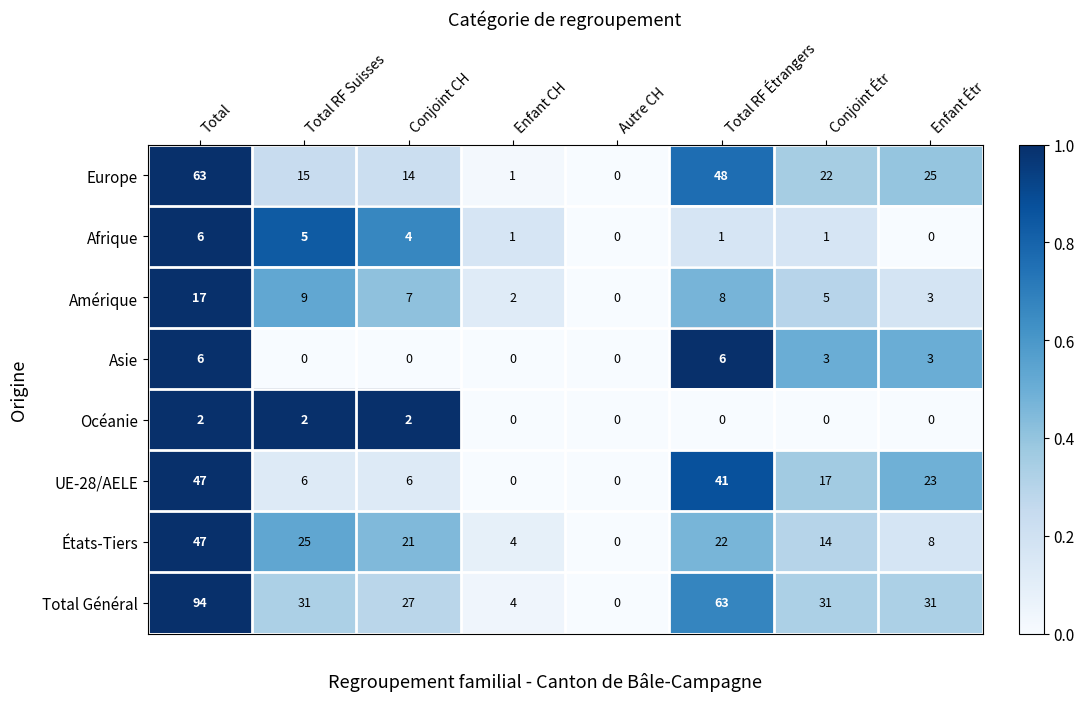

What is the total value across all series at Total RF Étrangers?

189